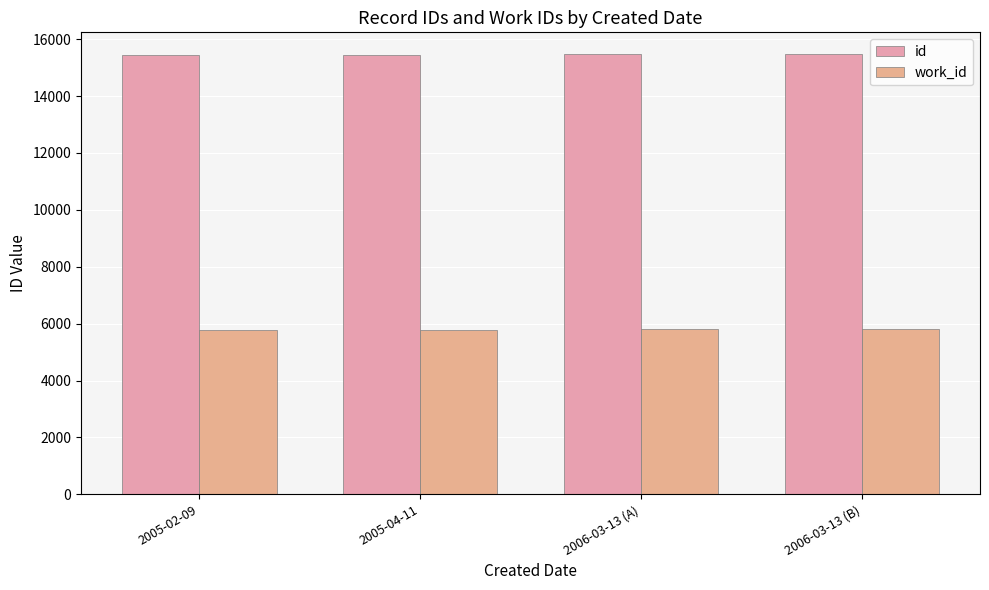

What is the value of the id bar at the 1st from the left?

15432